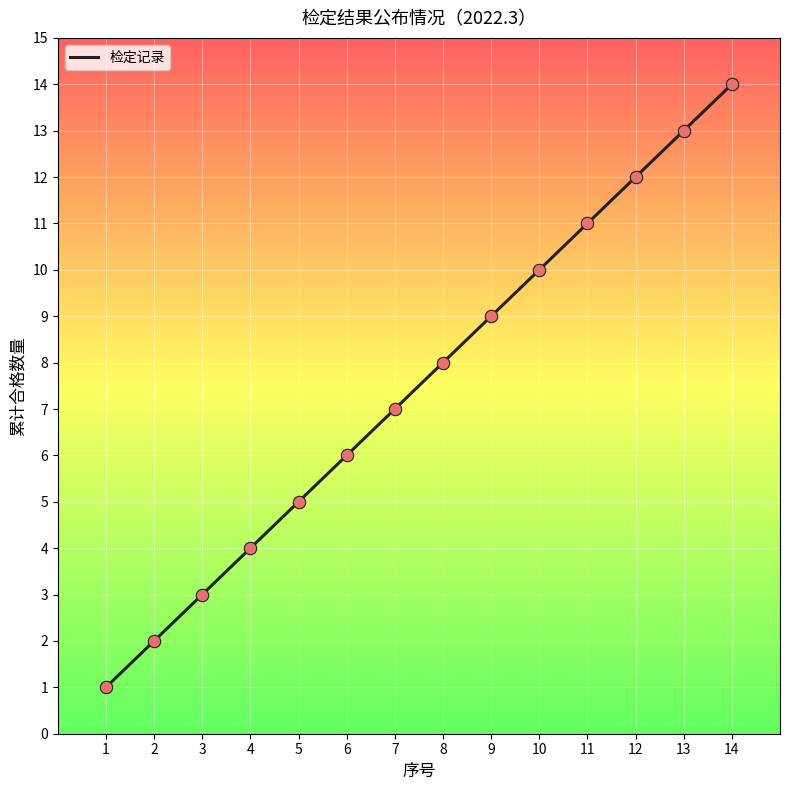

Which has a higher value, 3 or 4?

4